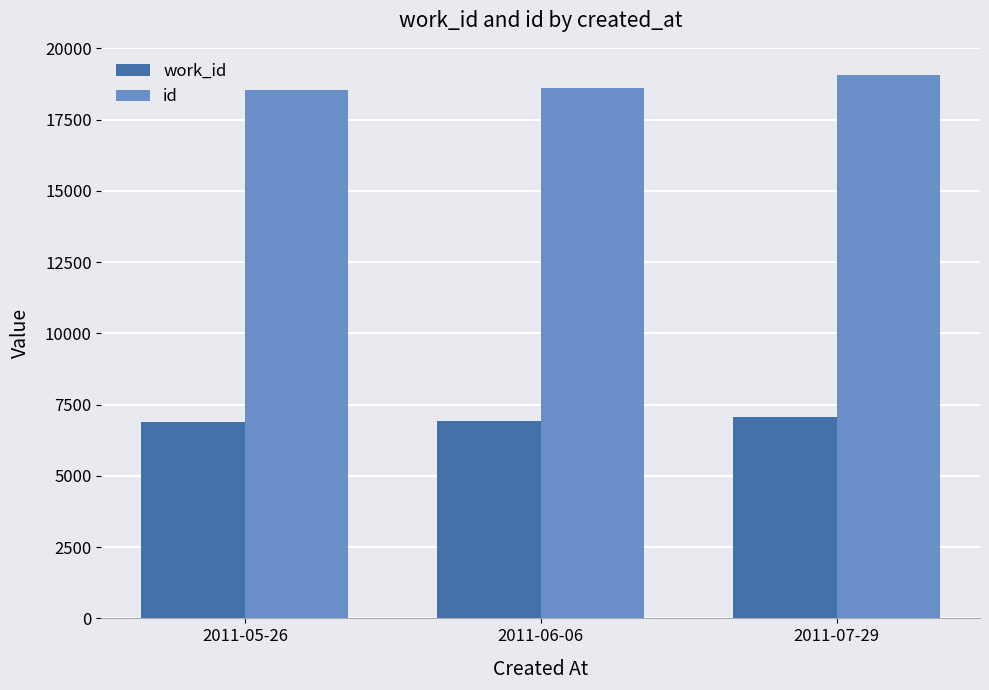

How many id values are between 18553 and 19064?

3